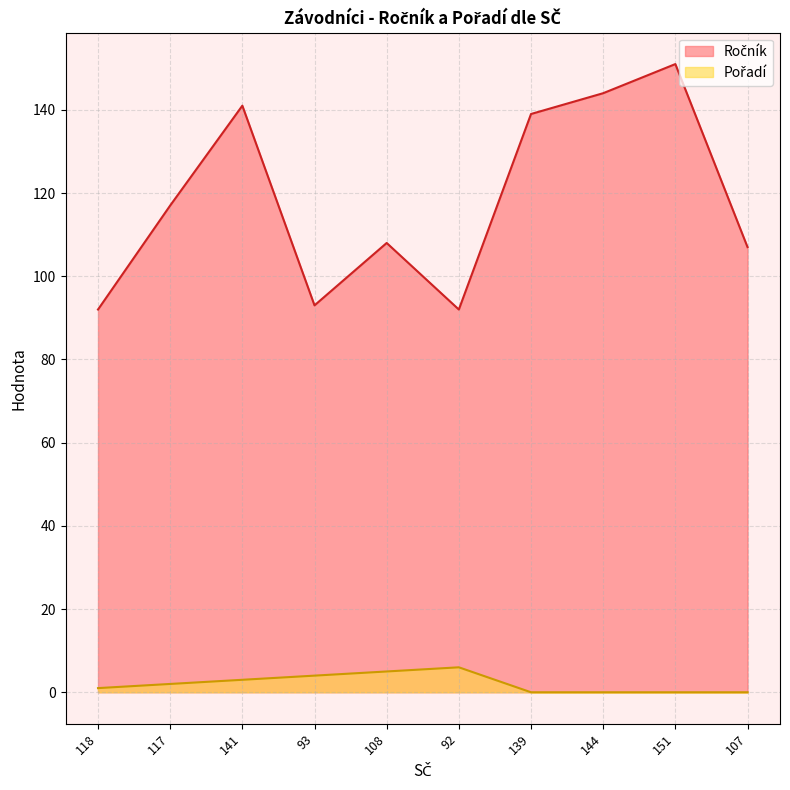

True or false: Ročník has more than 2 points higher than both neighbors.

True